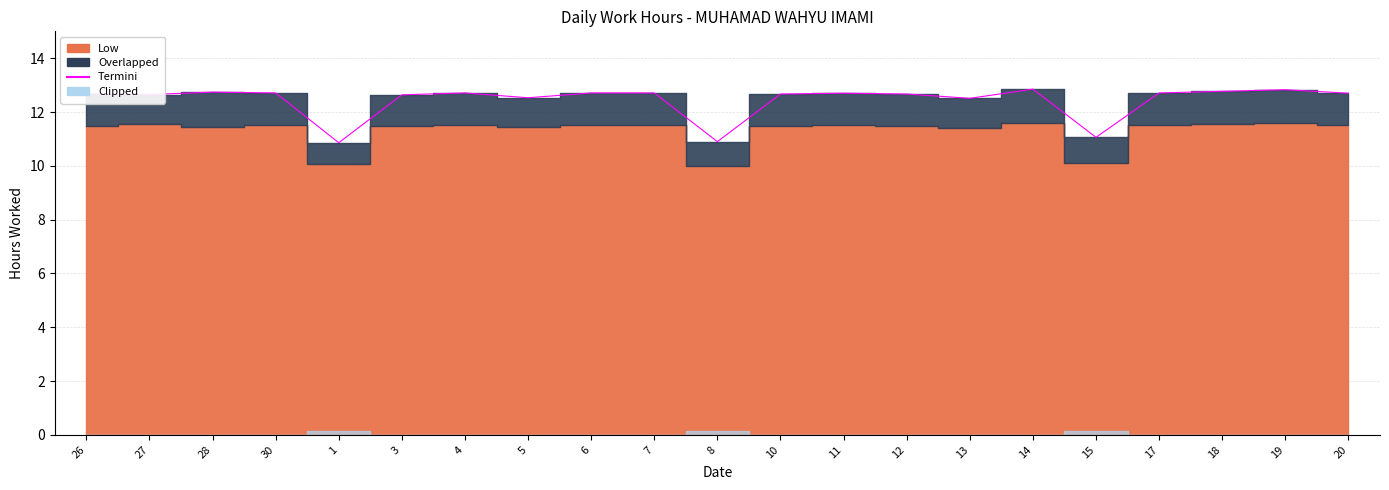

What is the sum of all values?

261.3